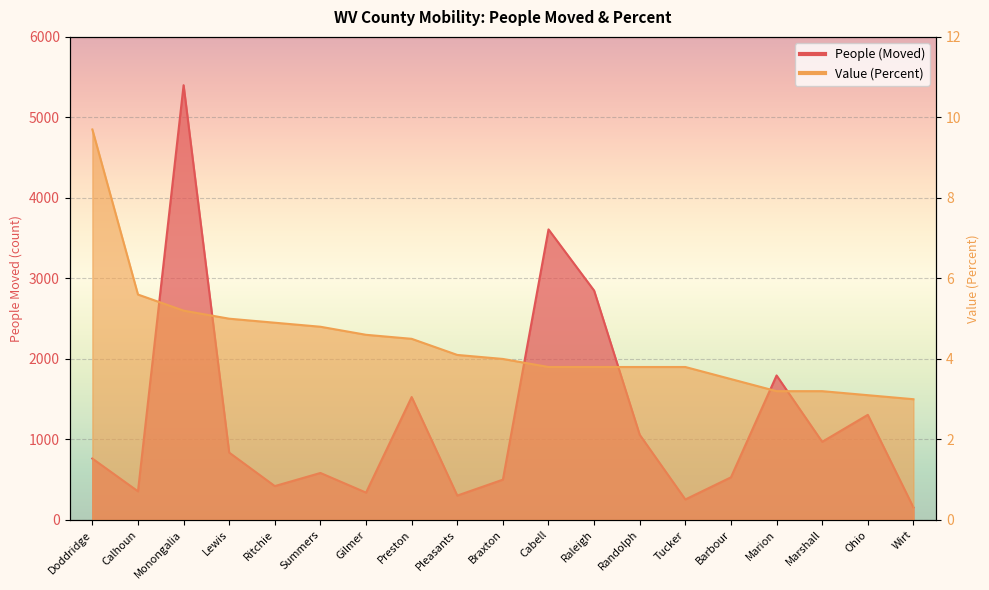

True or false: Value (Percent) and People (Moved) cross at least once.

False